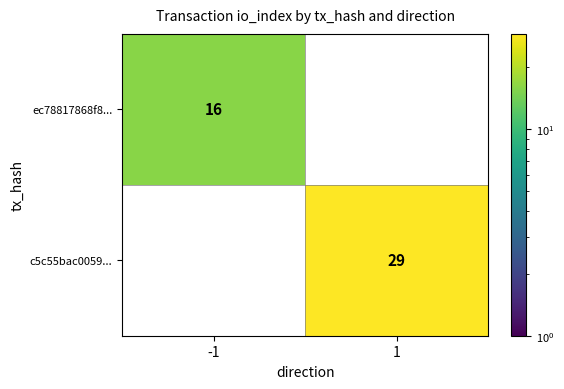

At which category is the sum across all series the highest?

1